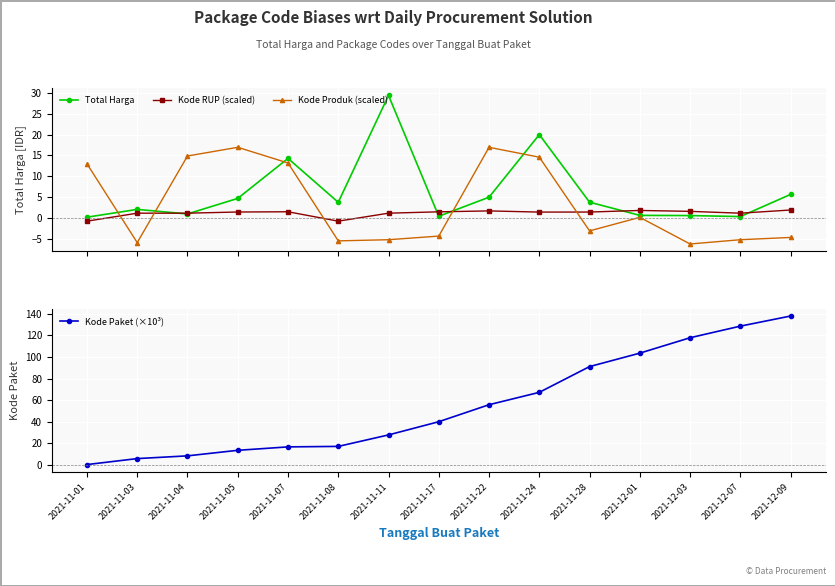

What is the label of the 15th point from the left?

2021-12-09